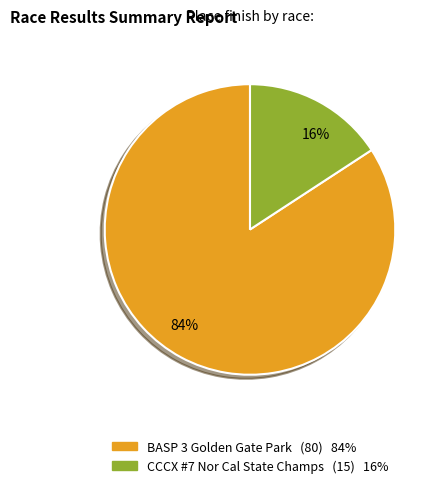

Rank the categories by value from highest to lowest.

84%, 16%